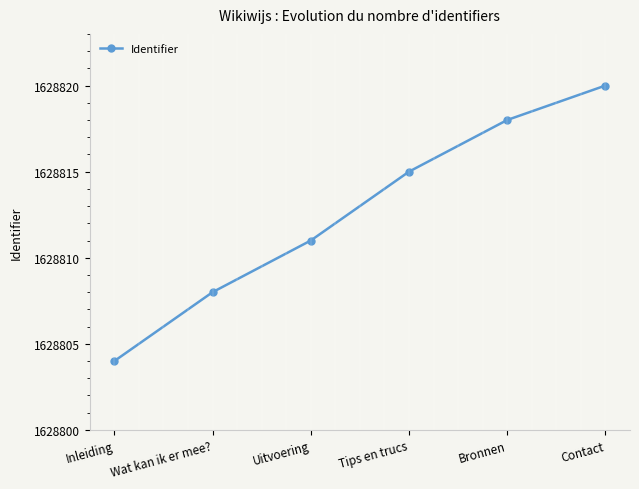

The chart shows a value of 1628818 at Bronnen. True or false?

True